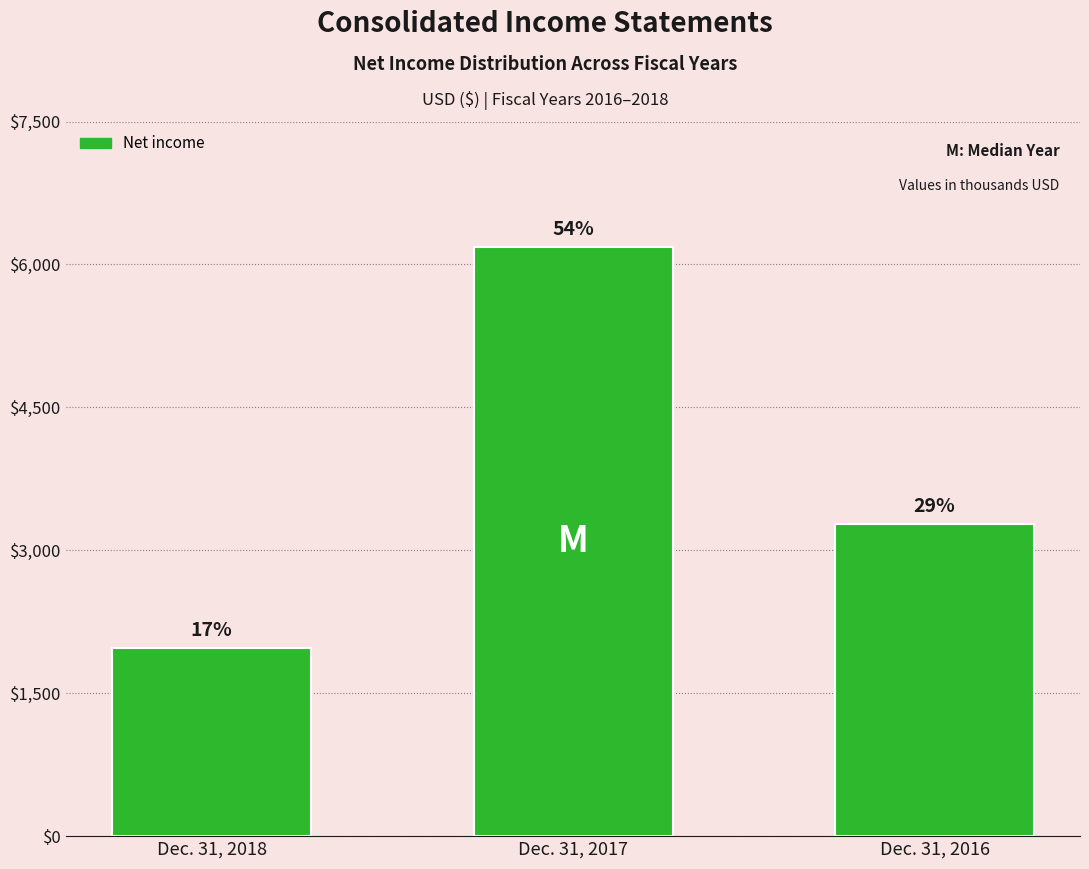

How many bars are there in total?

3